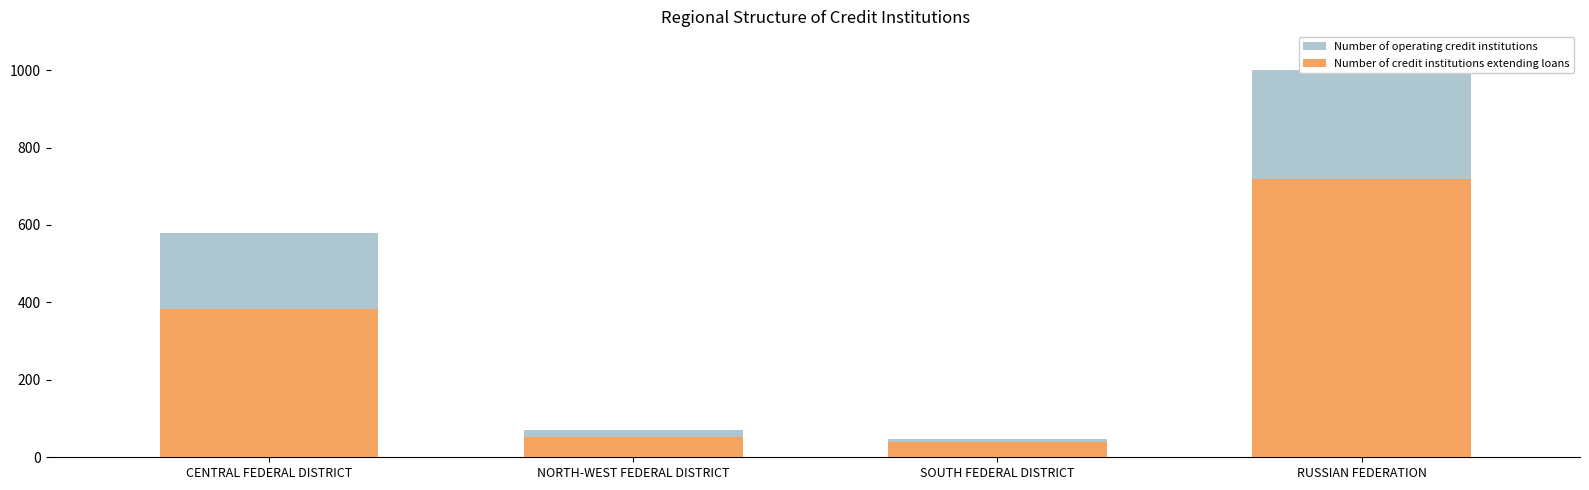

What is the label of the 1st bar from the right?

RUSSIAN FEDERATION